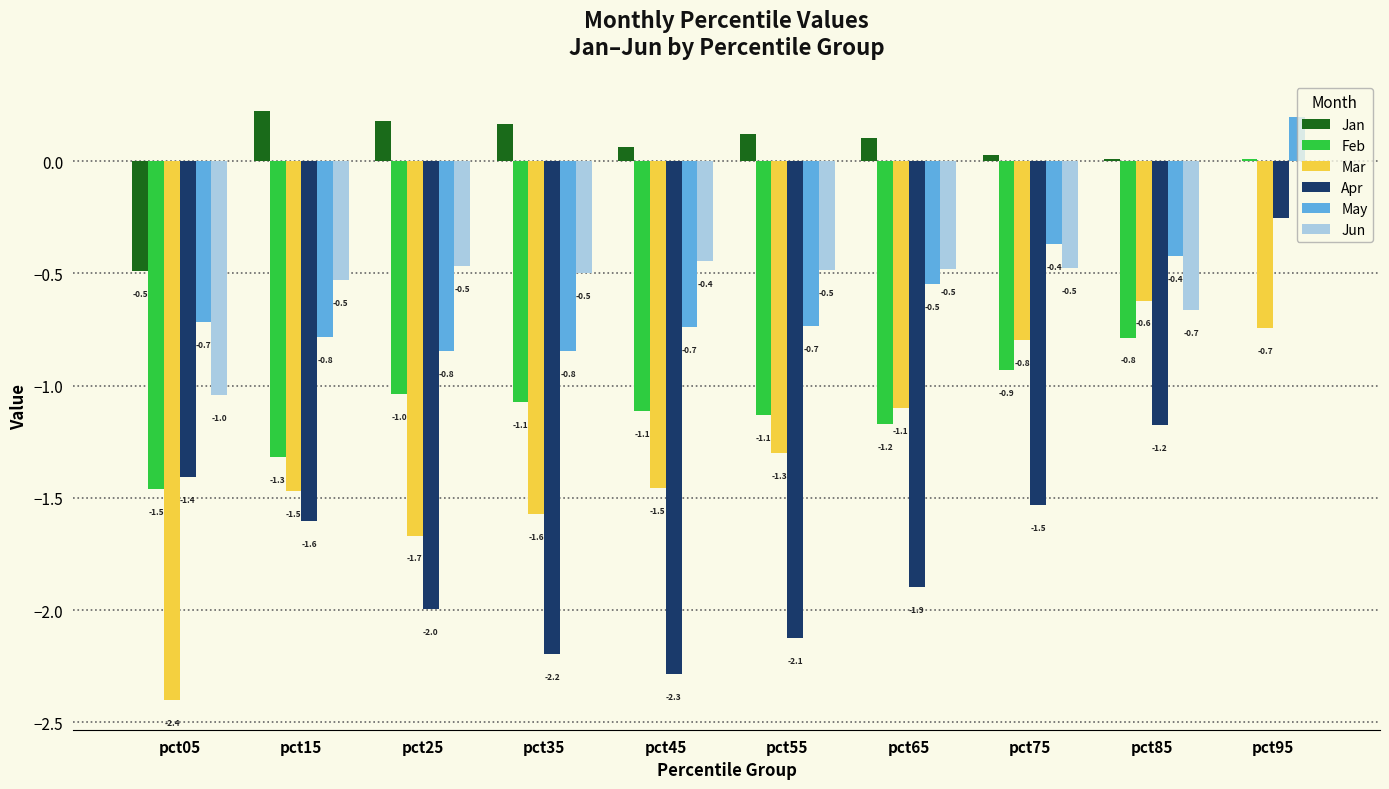

The value of May at pct35 is -0.8. True or false?

True